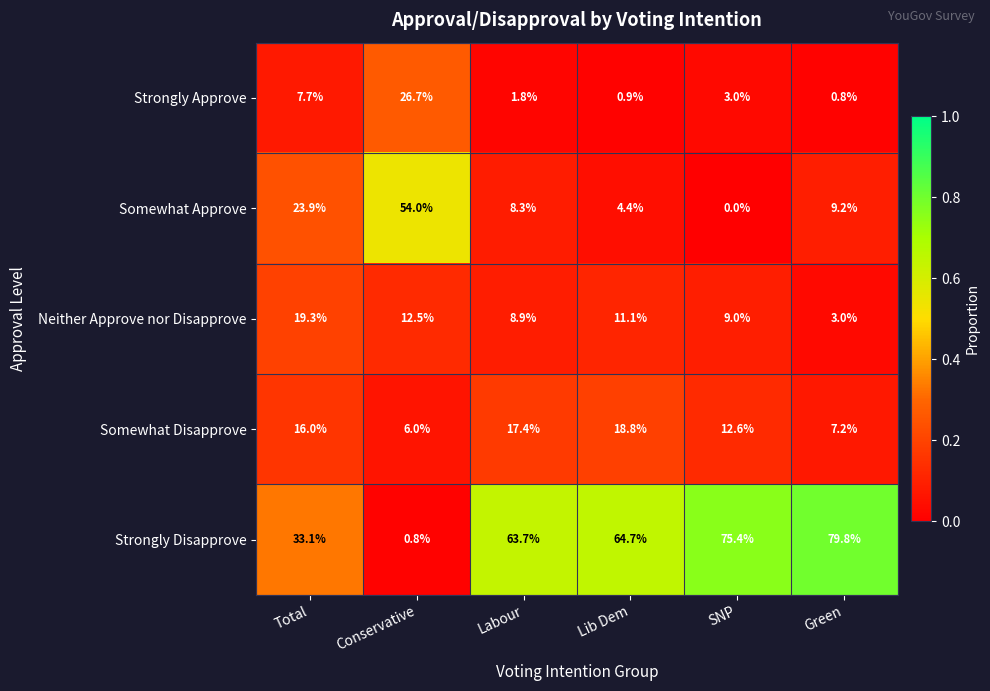

Which series has the largest range (max minus min)?

Strongly Disapprove